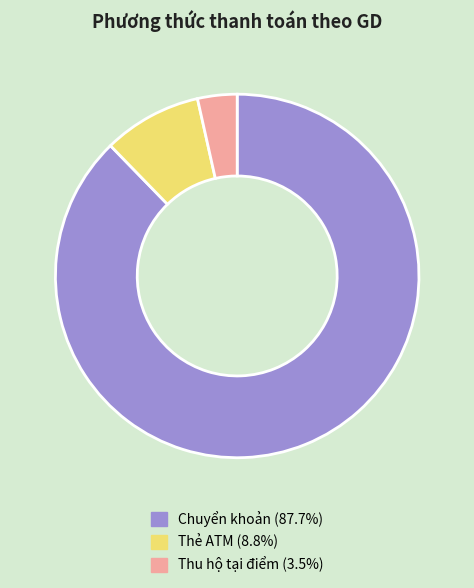

Approximately how many times larger is the value at Thẻ ATM compared to Thu hộ tại điểm?

2.5